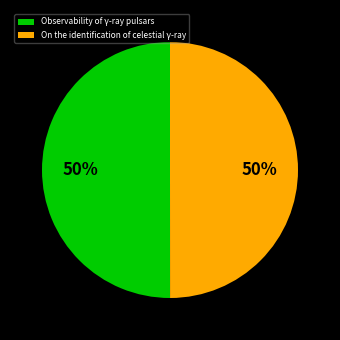

Combined, do Observability of γ-ray pulsars and On the identification of celestial γ-ray account for over 50%?

Yes